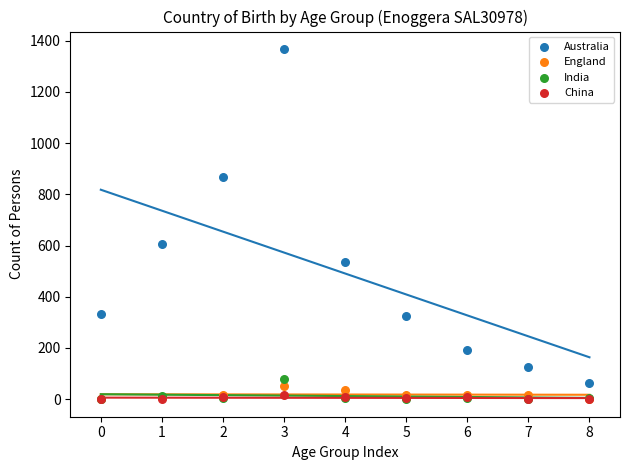

In the Australia series, what Y value is closest to 716?

606